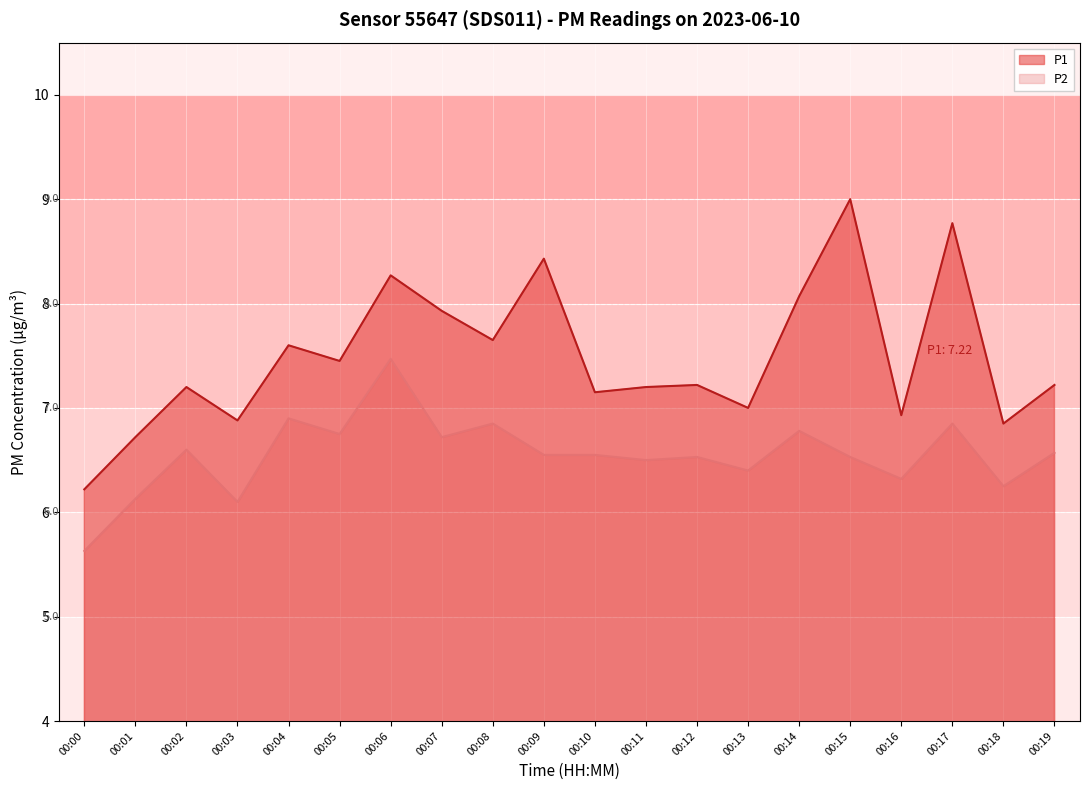

At which category is the sum across all series the highest?

00:06